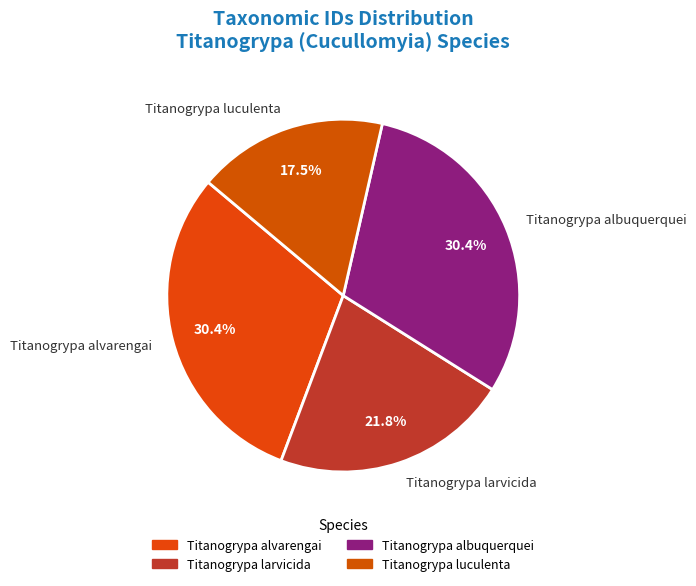

How many segments does this pie chart have?

4